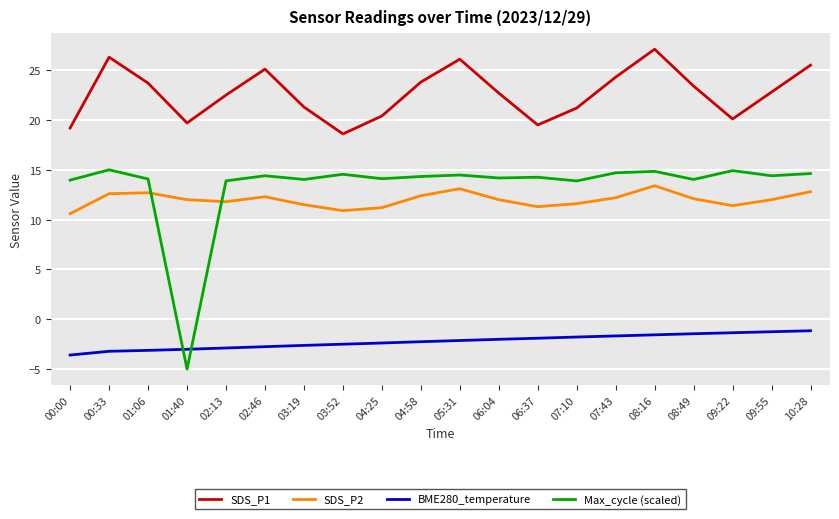

What position from the right is 10:28?

1